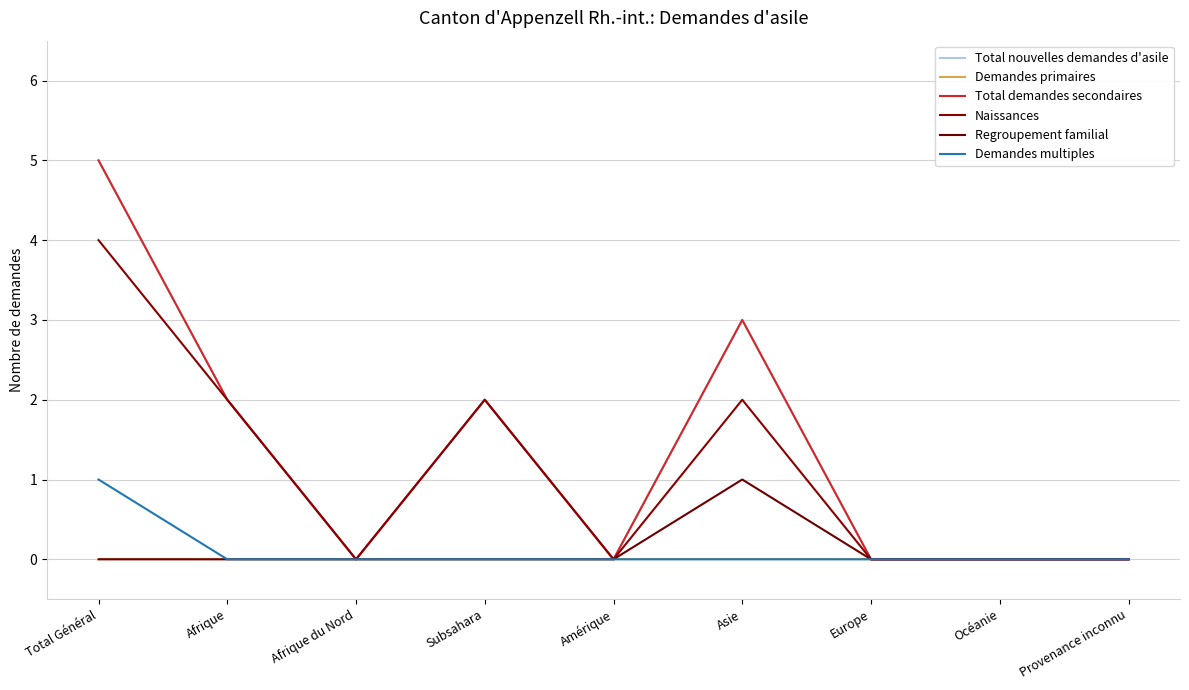

Is the value of Demandes multiples at Europe greater than the value of Total demandes secondaires at Afrique?

No